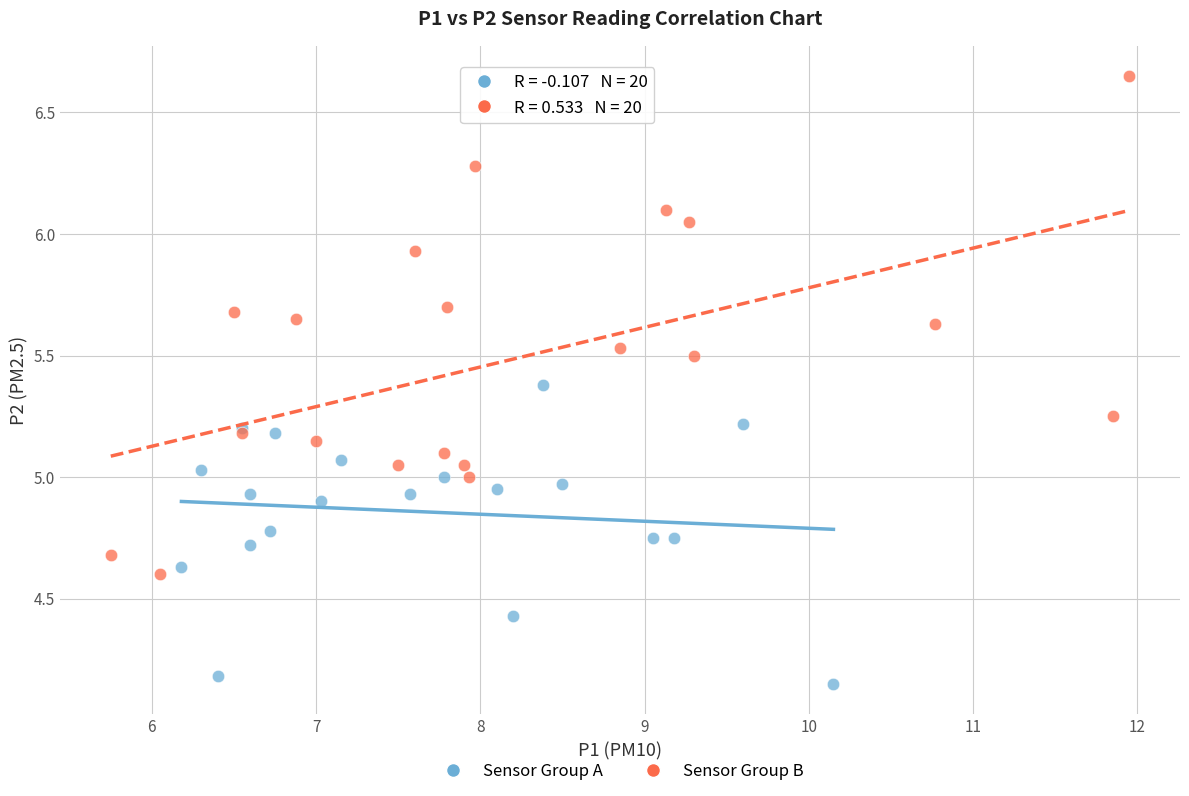

Which series reaches the minimum Y coordinate?

Sensor Group A